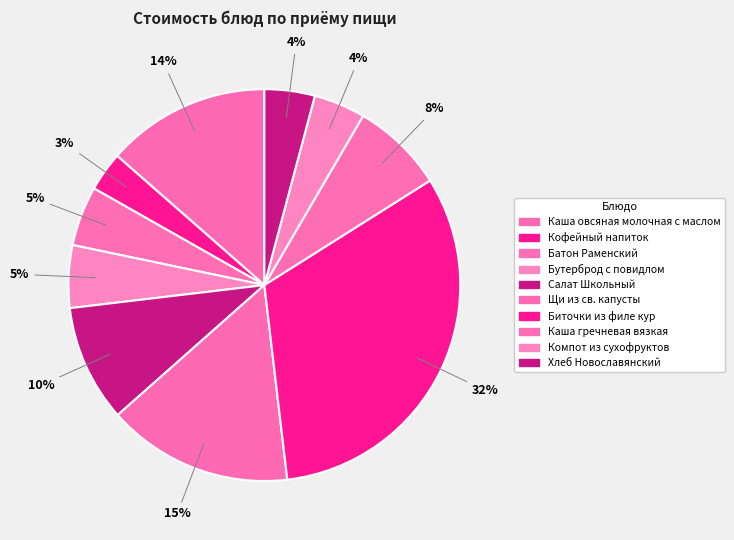

What percentage do Каша овсяная молочная с маслом and Бутерброд с повидлом together represent?

18.7%